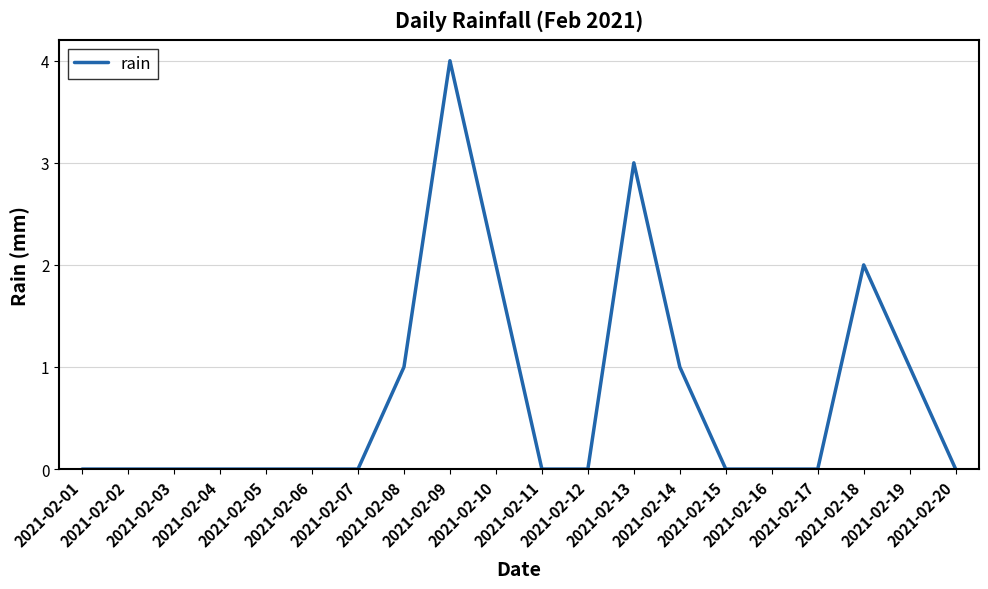

How many lines are shown in the chart?

1